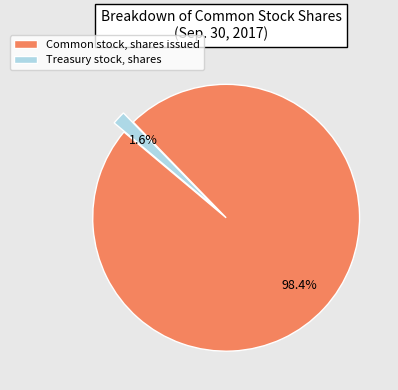

Rank the categories by value from lowest to highest.

Treasury stock, shares, Common stock, shares issued